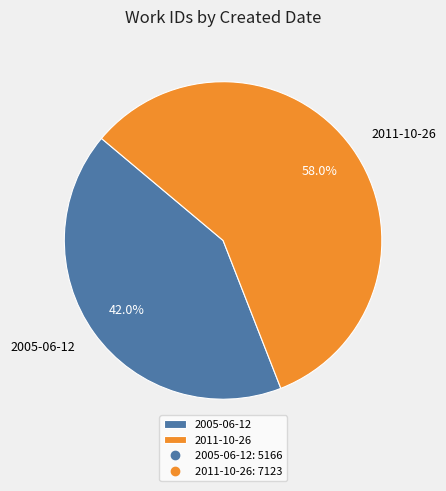

Is the sum of 2005-06-12 and 2011-10-26 greater than half?

Yes